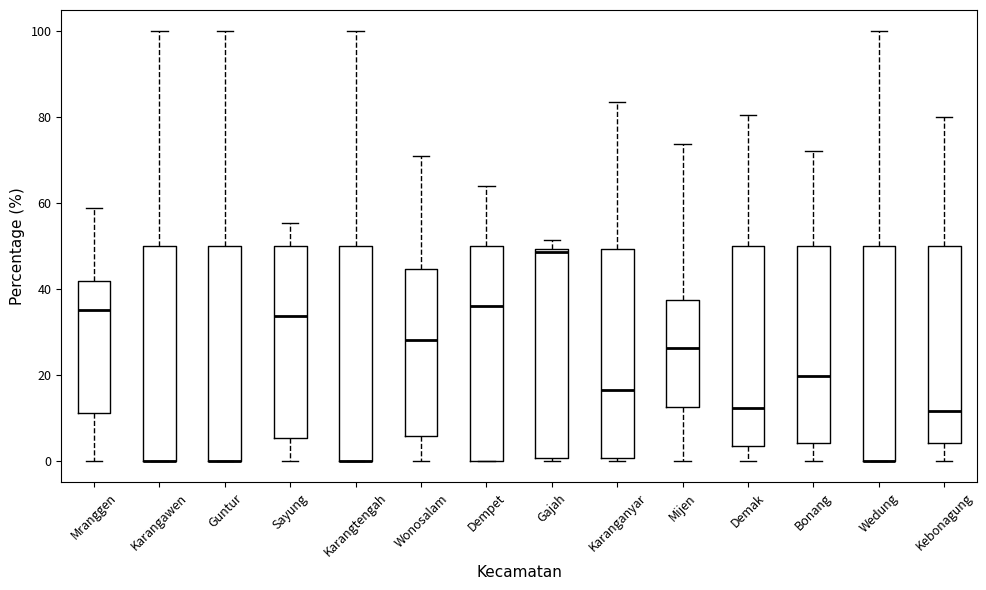

Where does the lower whisker of the box for Wonosalam end on the y-axis? The values are not printed on the chart, so give them approximately, as read against the axis.

0